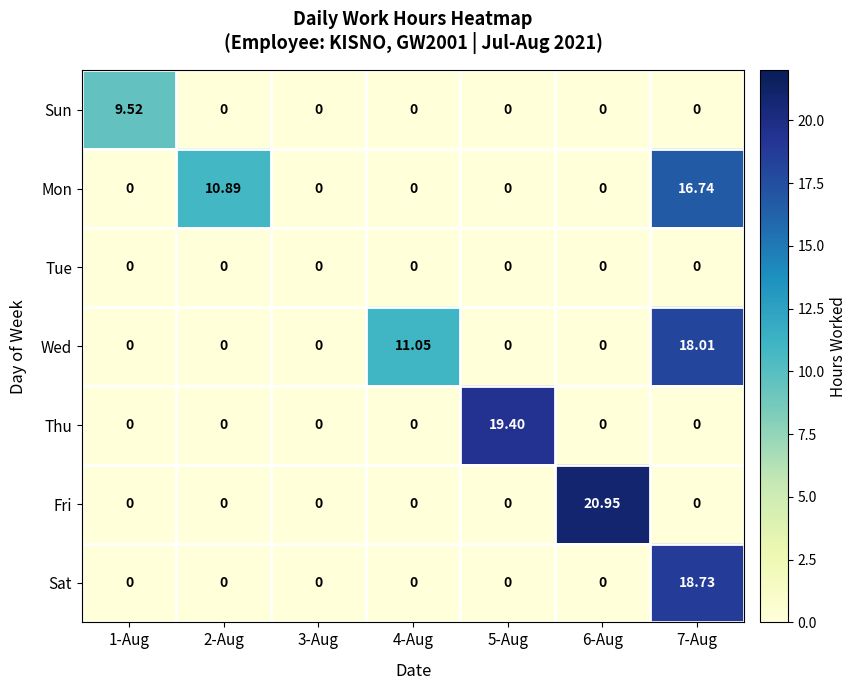

List the series in order of their peak value, lowest first.

Tue, Sun, Mon, Wed, Sat, Thu, Fri